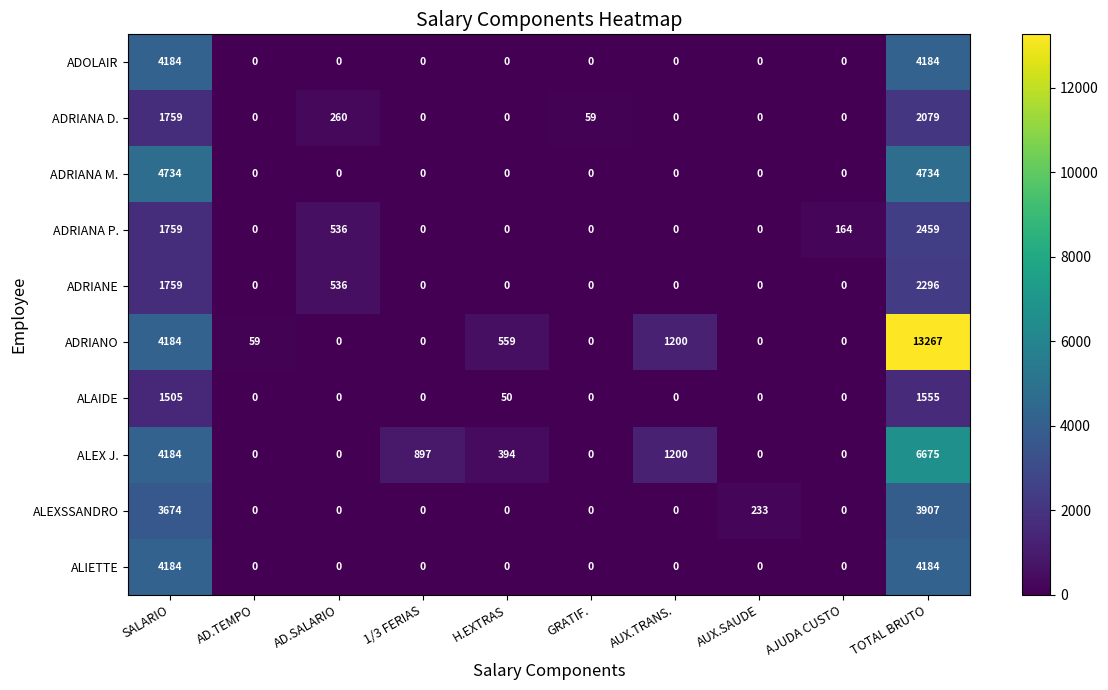

Read the ADOLAIR value at SALARIO, to the nearest 100.

4200